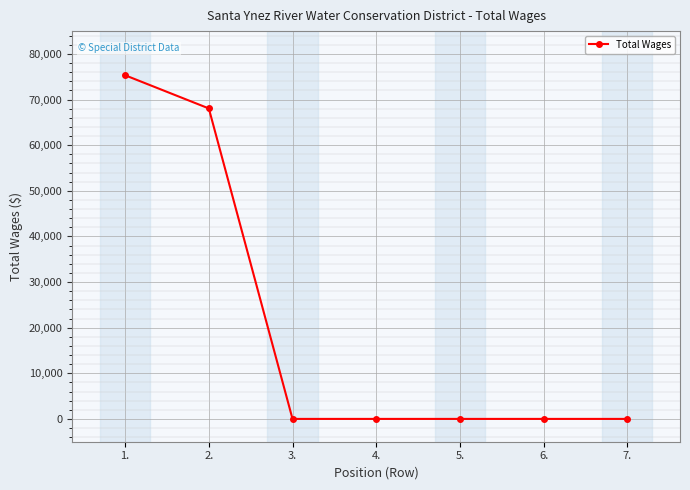

What is the difference between the second highest and minimum values?

68050